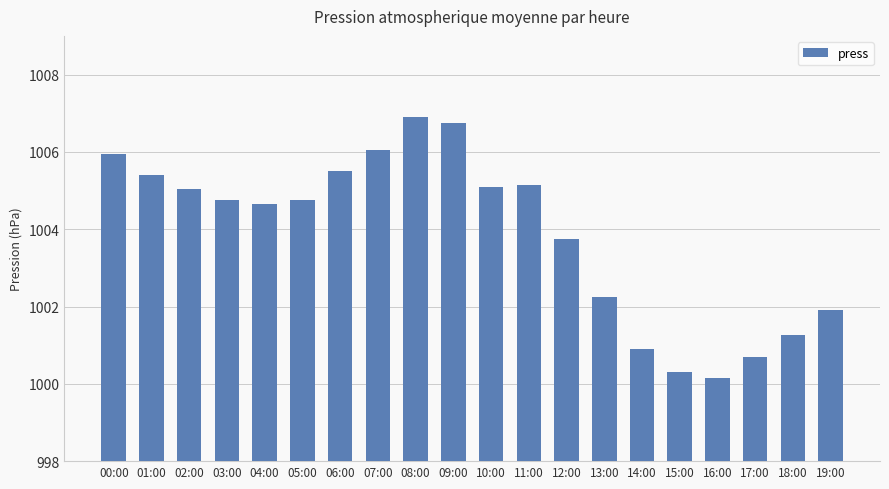

At which label does the data first exceed 1004?

00:00